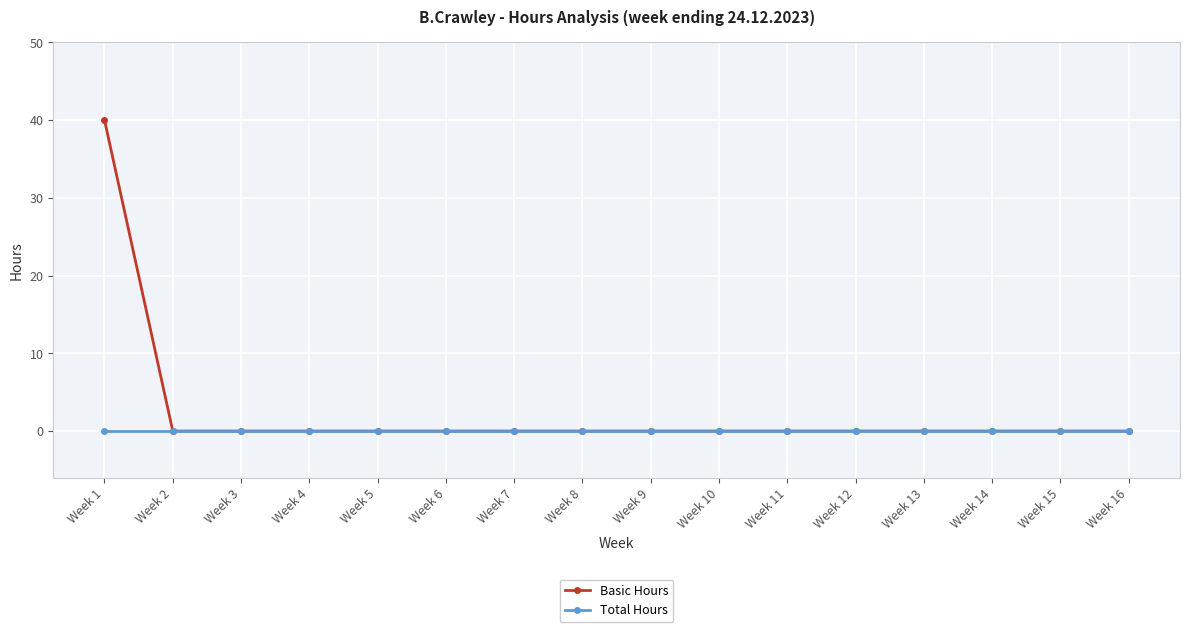

Which series has the widest spread of values?

Basic Hours